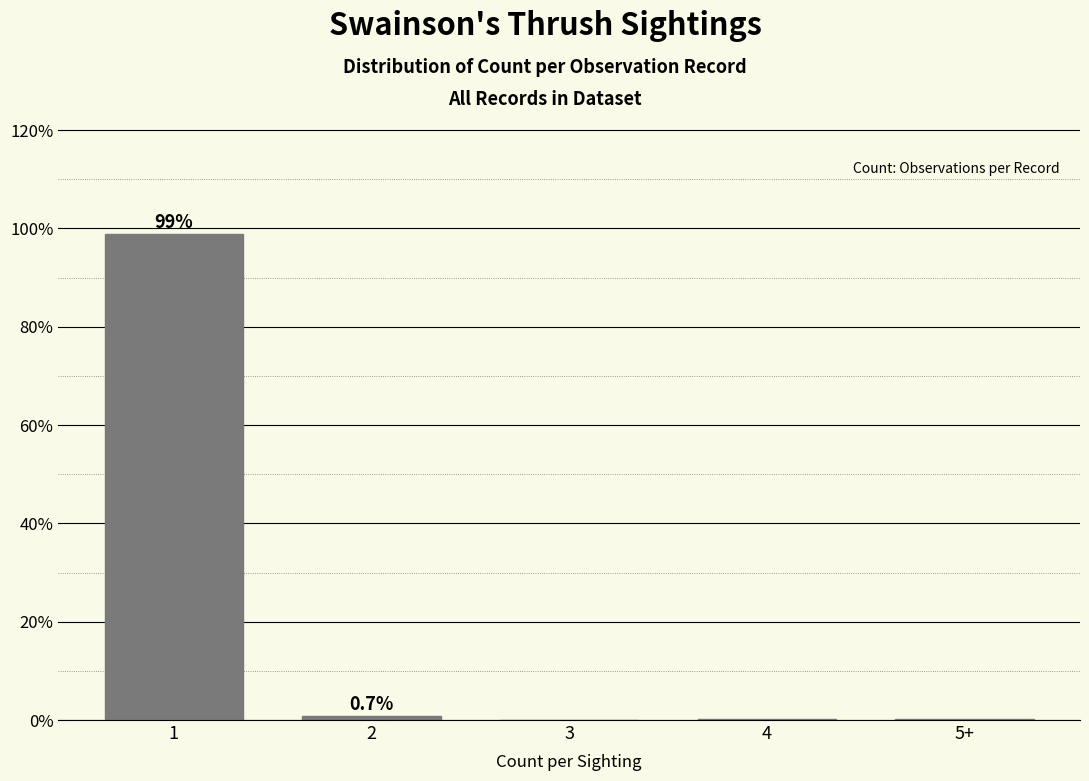

The chart shows a value of 0.0 at 3. True or false?

True